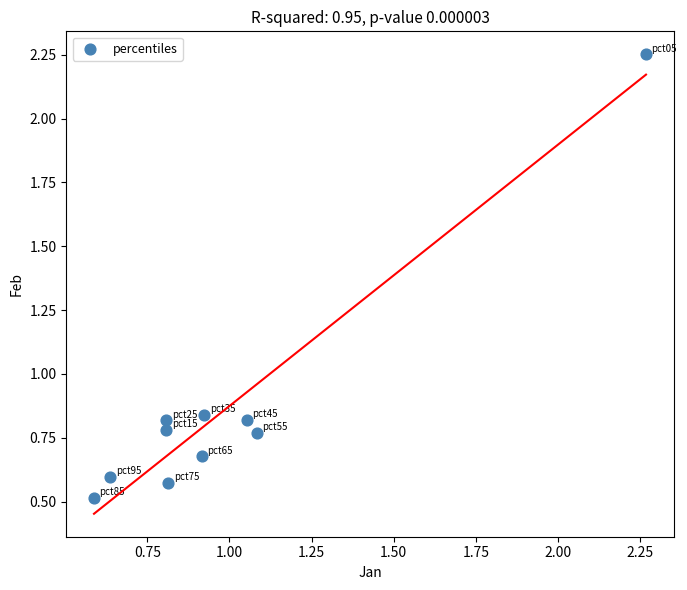

What is the average X value?

1.0